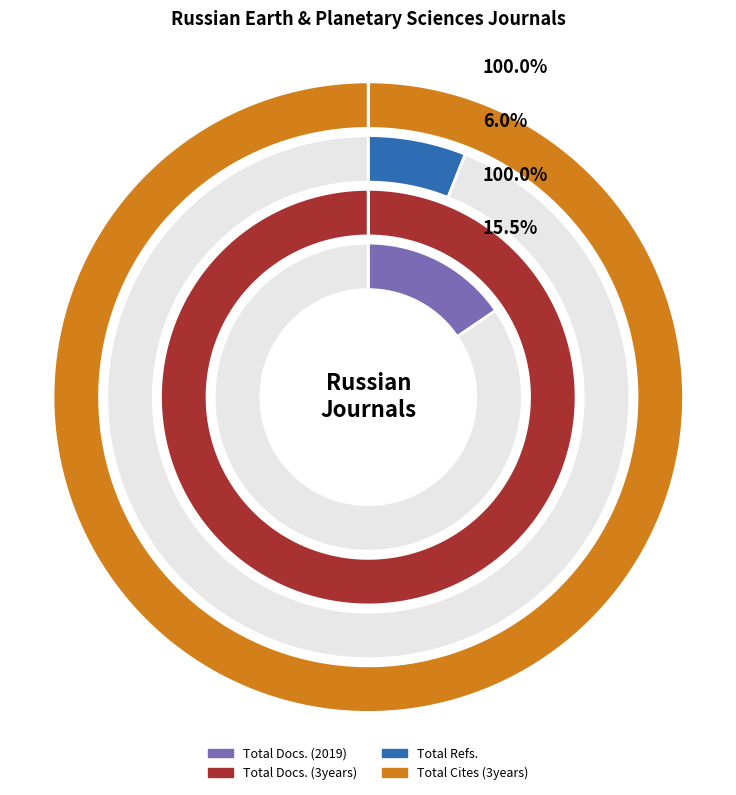

Is it true that Geomorfologiya i Paleogeografiya is 1% of the pie?

False